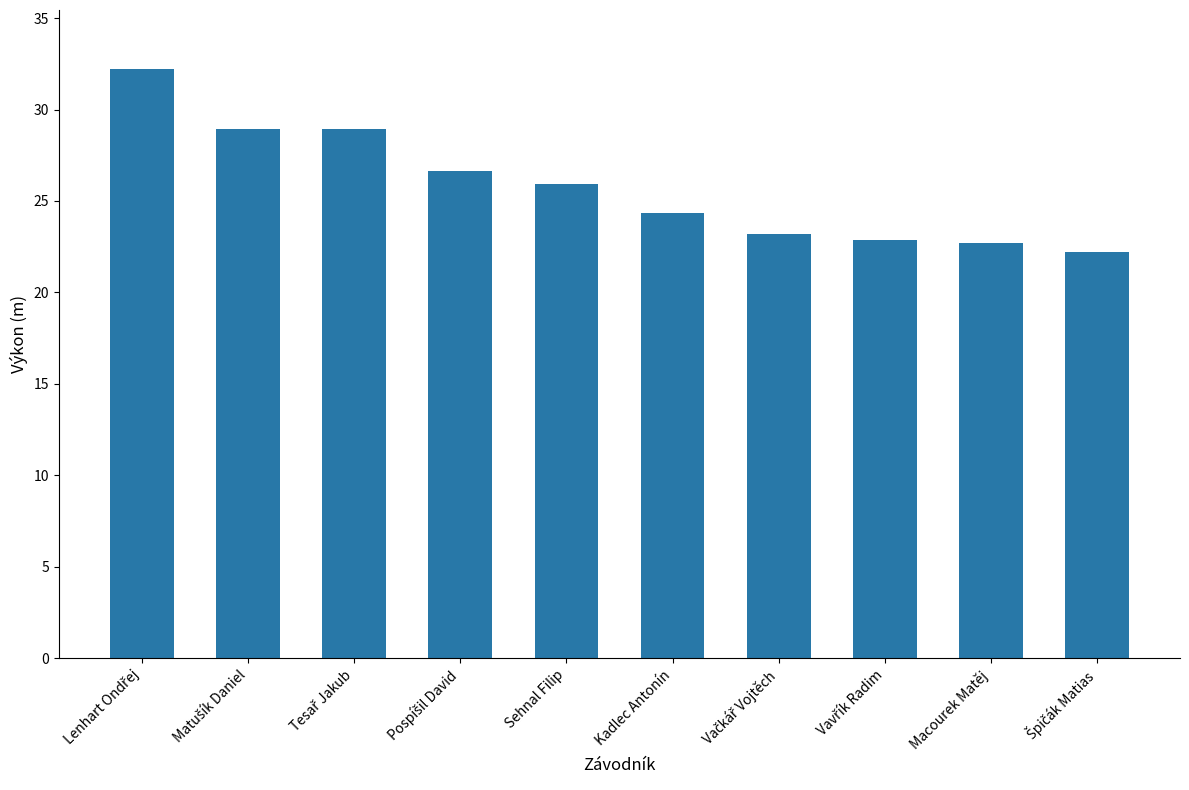

What is the value of the 10th bar from the left?

22.2